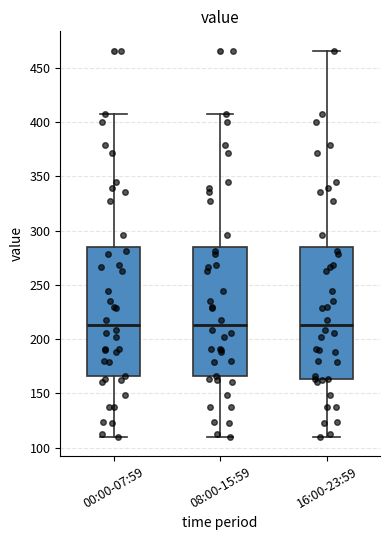

Where does the upper whisker of the box for 00:00-07:59 end on the y-axis? The values are not printed on the chart, so give them approximately, as read against the axis.

410